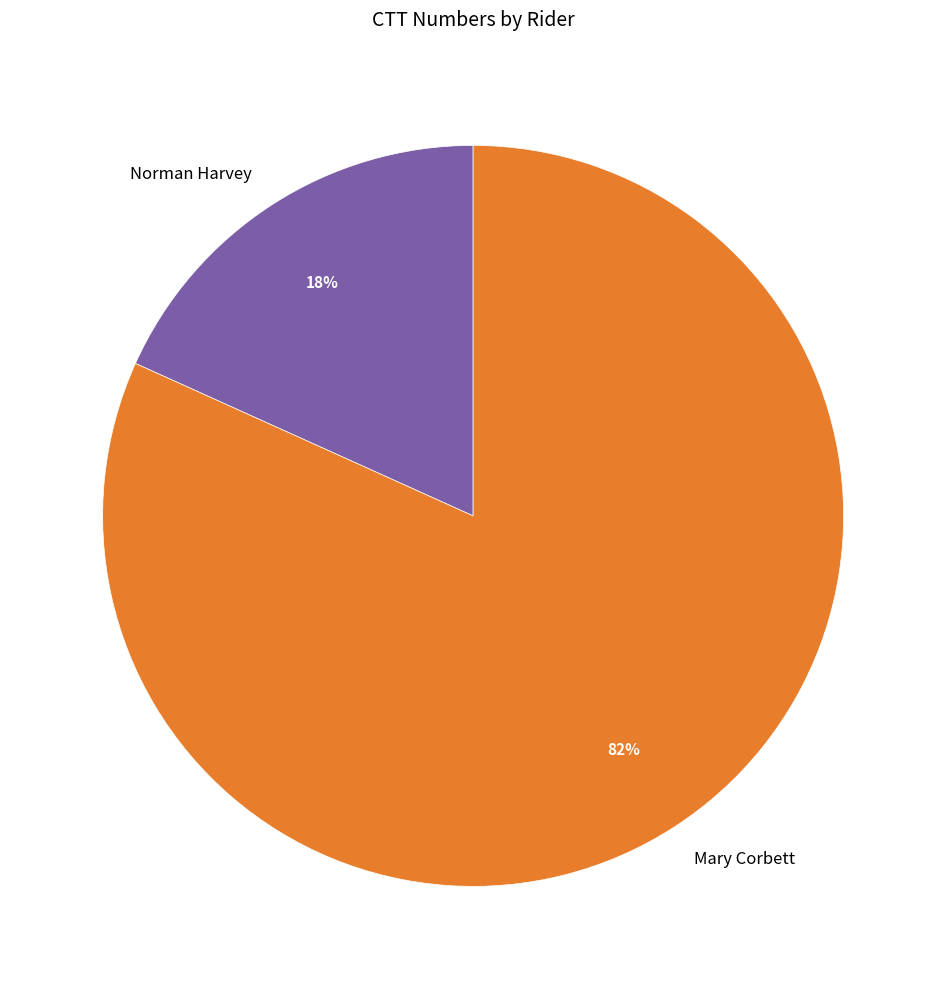

To the nearest percent, what portion does Mary Corbett represent?

82%